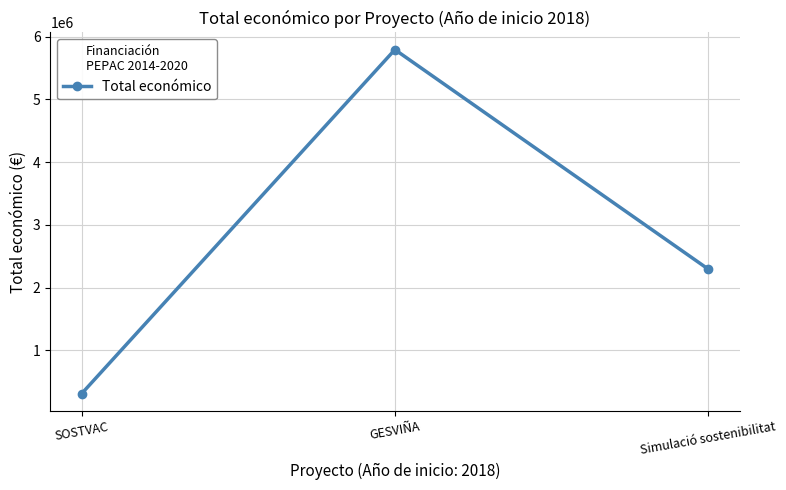

Approximately how many times larger is the value at Simulació sostenibilitat compared to GESVIÑA?

0.4